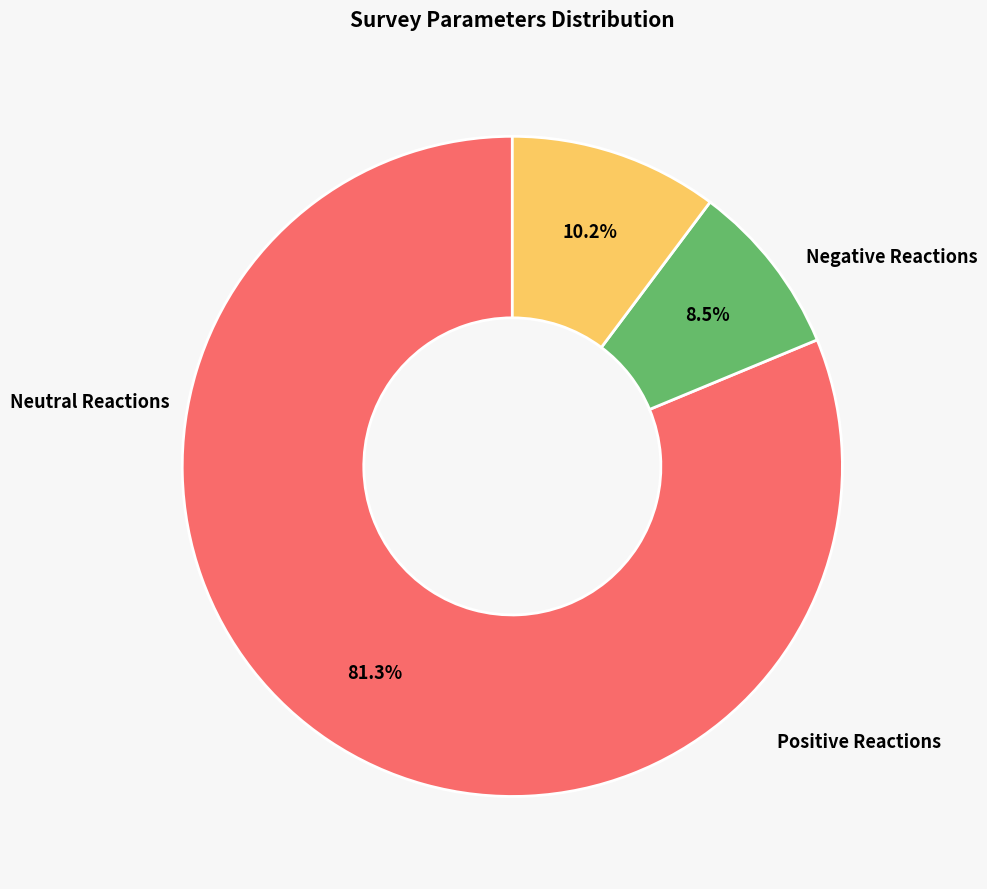

Is there a majority slice in this chart?

Yes